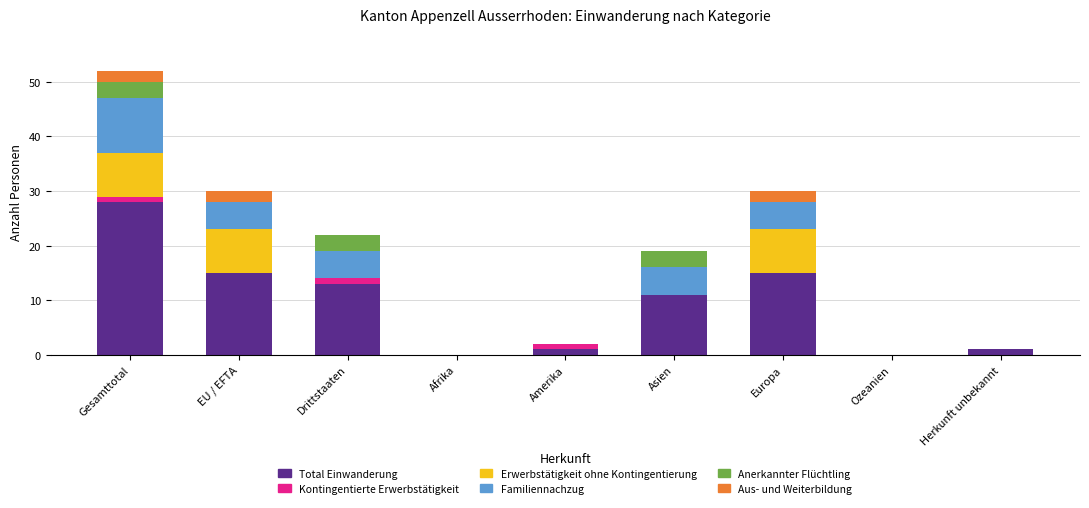

What is the highest value of the Total Einwanderung series?

28